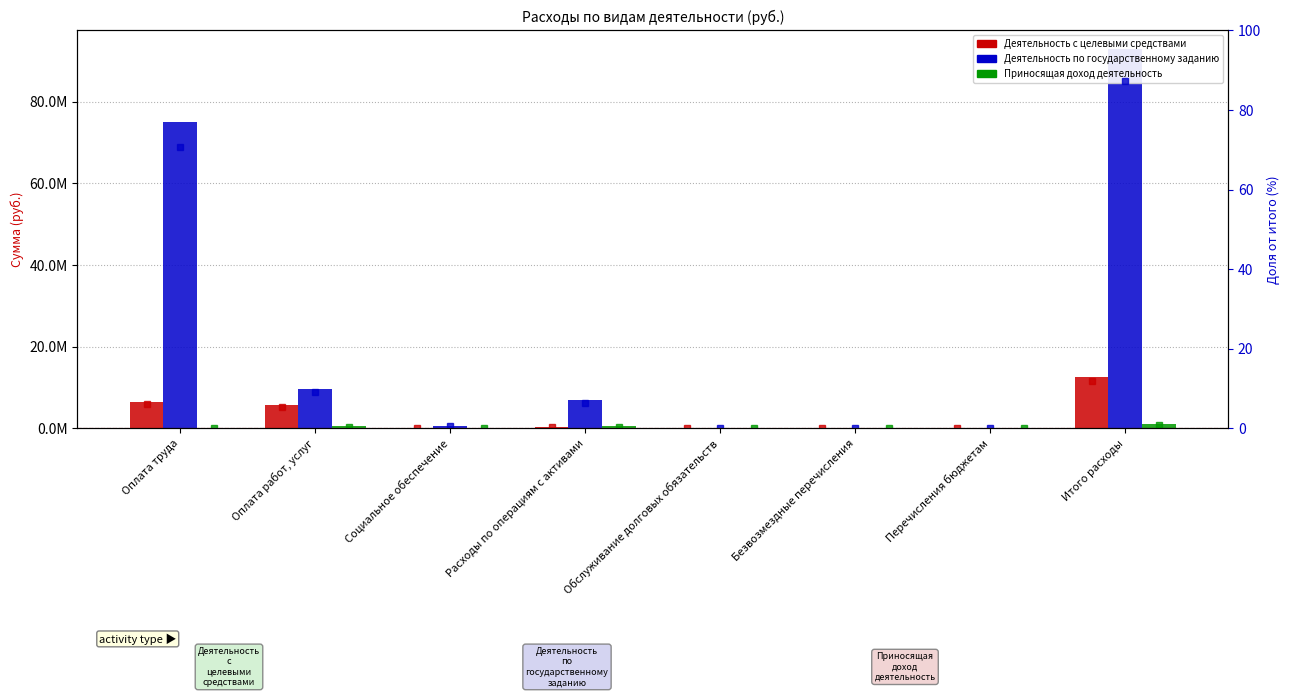

How many values in the Приносящая доход деятельность series exceed 0?

3